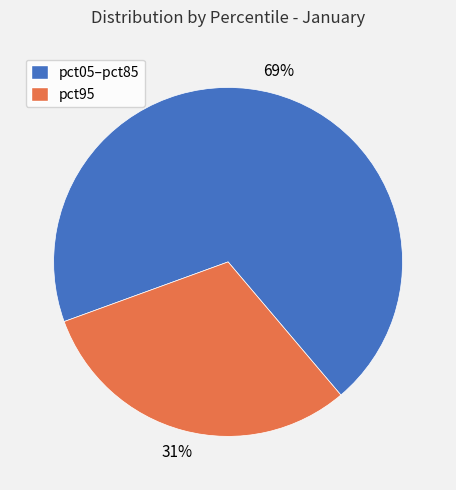

Does any single category account for the majority?

Yes